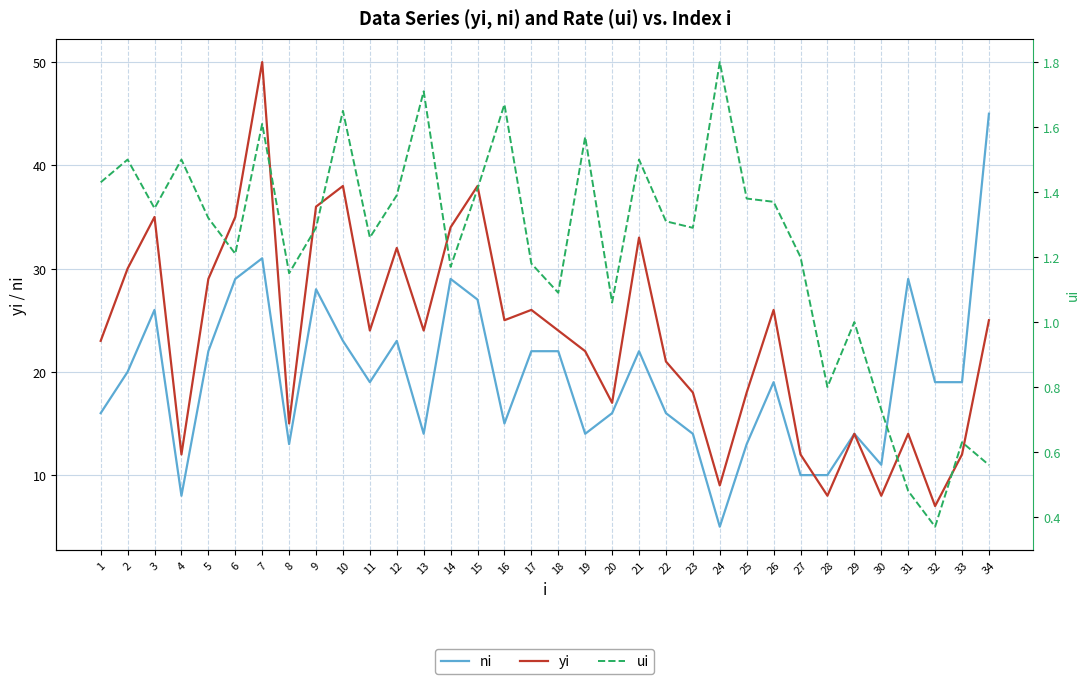

What is the sum of the ni values at 31 and 25?

42